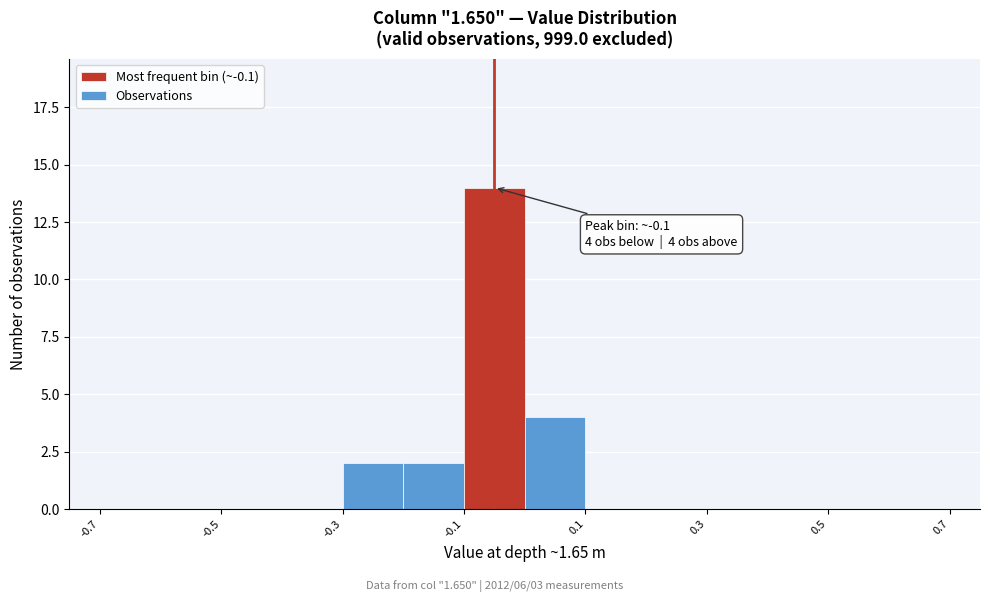

Which range on the x-axis has the tallest bar?

-0.1 to 0.0